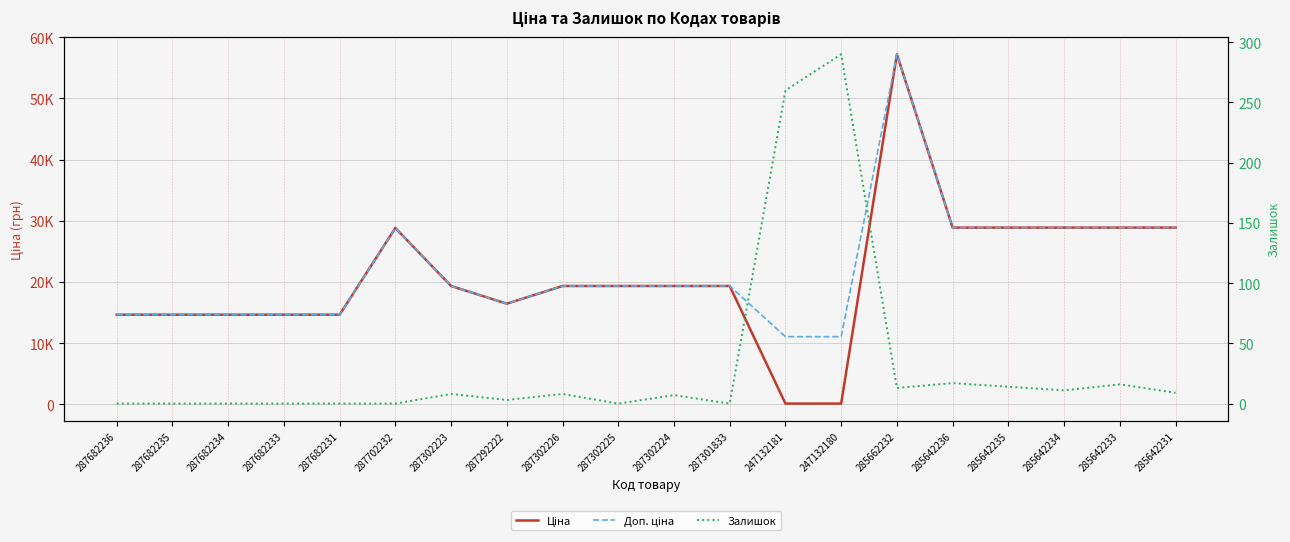

Reading left to right, what are all the values shown in this chart?

Ціна: 14649.6	14649.6	14649.6	14649.6	14649.6	28821.8	19343.1	16448.2	19343.1	19343.1	19343.1	19343.1	110.5	110.5	57235.5	28890.3	28890.3	28890.3	28890.3	28890.3
Доп. ціна: 14649.6	14649.6	14649.6	14649.6	14649.6	28821.8	19343.1	16448.2	19343.1	19343.1	19343.1	19343.1	11055.0	11055.0	57235.5	28890.3	28890.3	28890.3	28890.3	28890.3
Залишок: 0.0	0.0	0.0	0.0	0.0	0.0	8.0	3.0	8.0	0.0	7.0	0.0	260.0	290.0	13.0	17.0	14.0	11.0	16.0	9.0